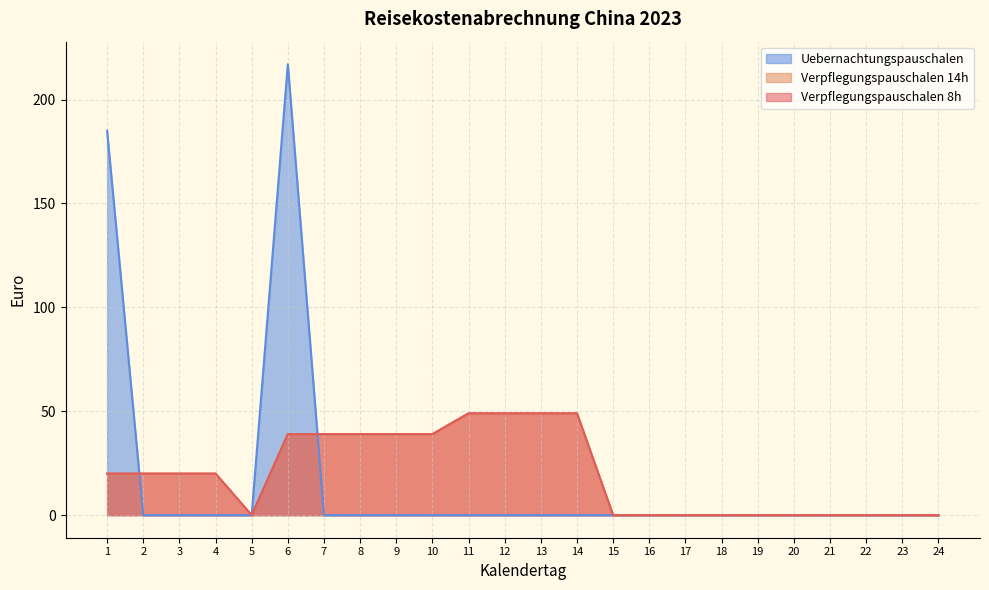

What is the sum of the Verpflegungspauschalen 14h values at 3 and 6?

59